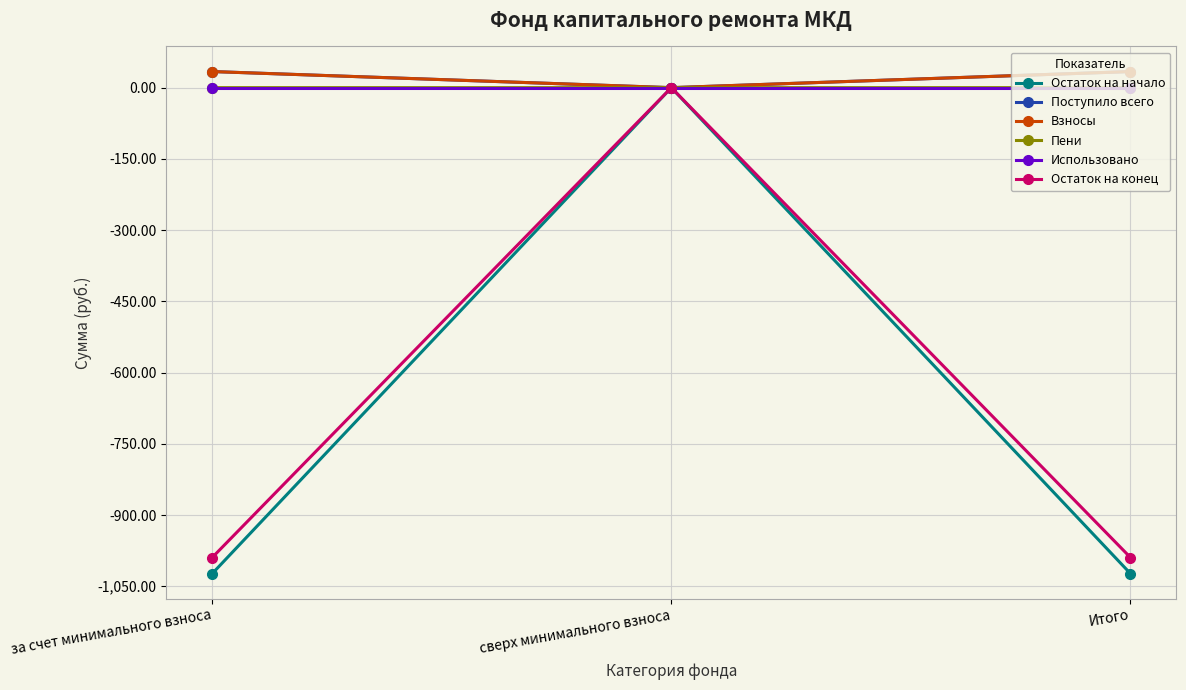

What is the maximum value shown in the chart?

33.9